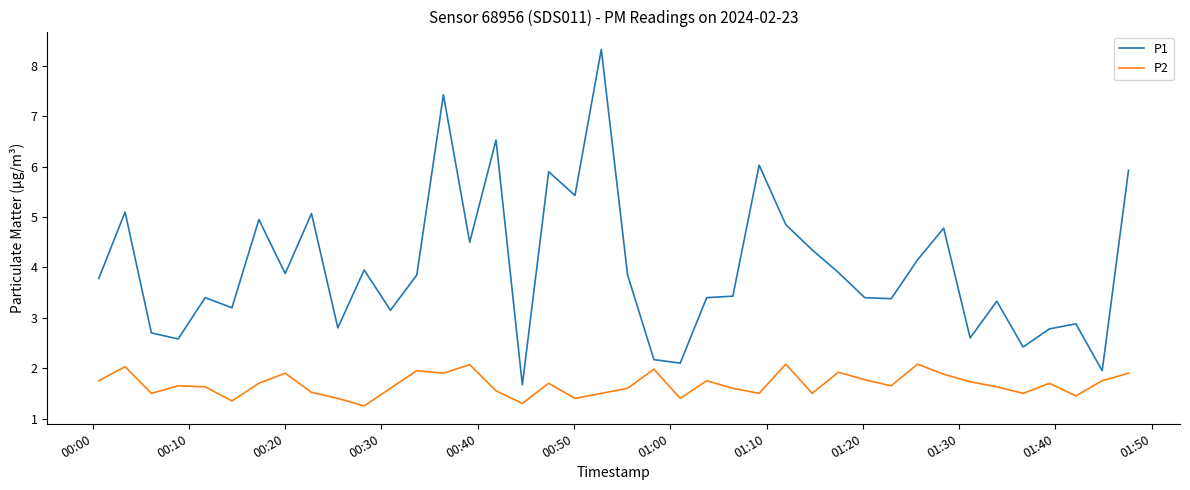

Which series has the largest total across all categories?

P1